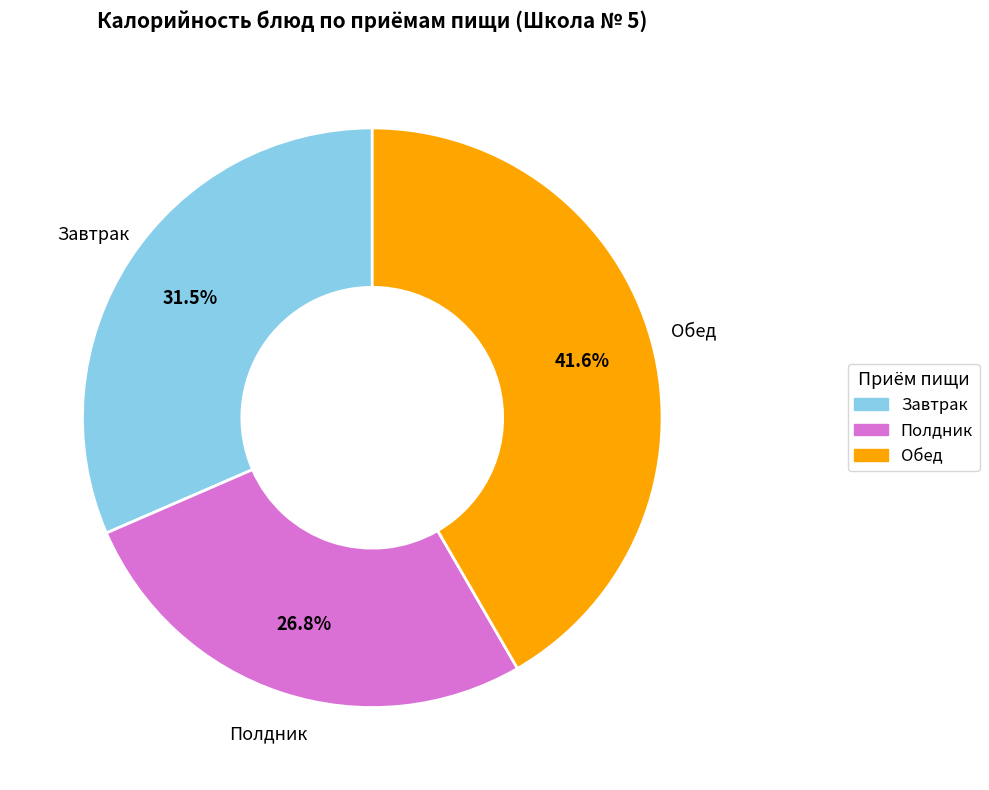

Is there any slice that represents more than half of the pie?

No